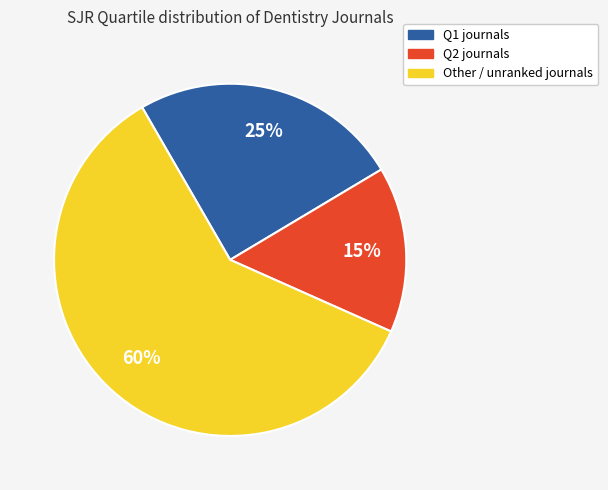

Rank the categories by value from highest to lowest.

Other, Q1, Q2